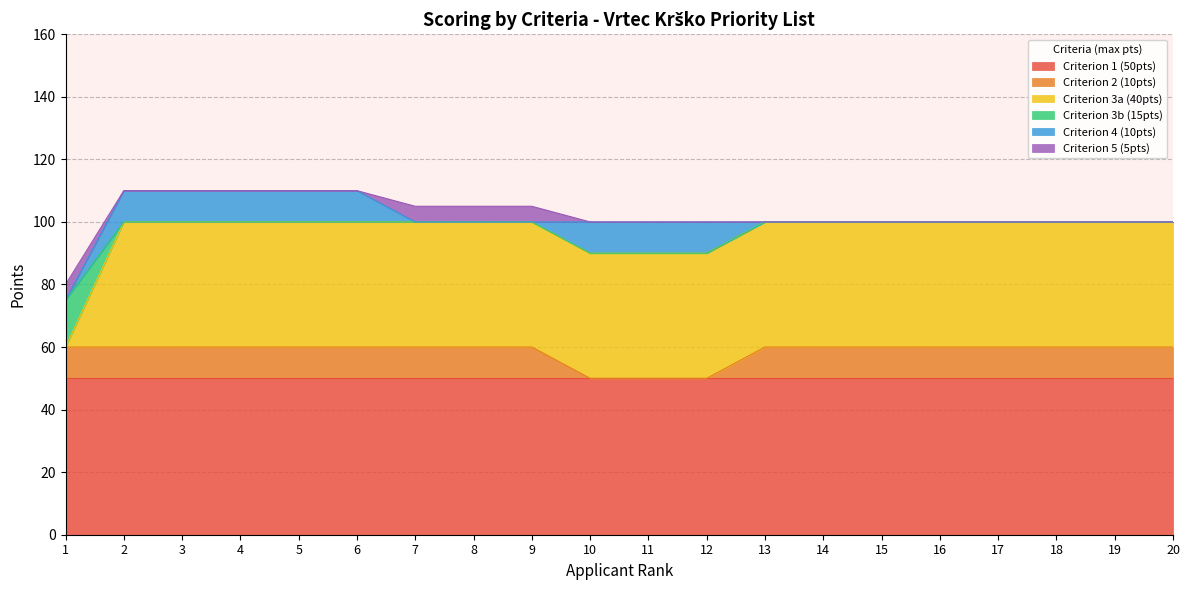

What is the average value of the Criterion 5 (5pts) series?

1